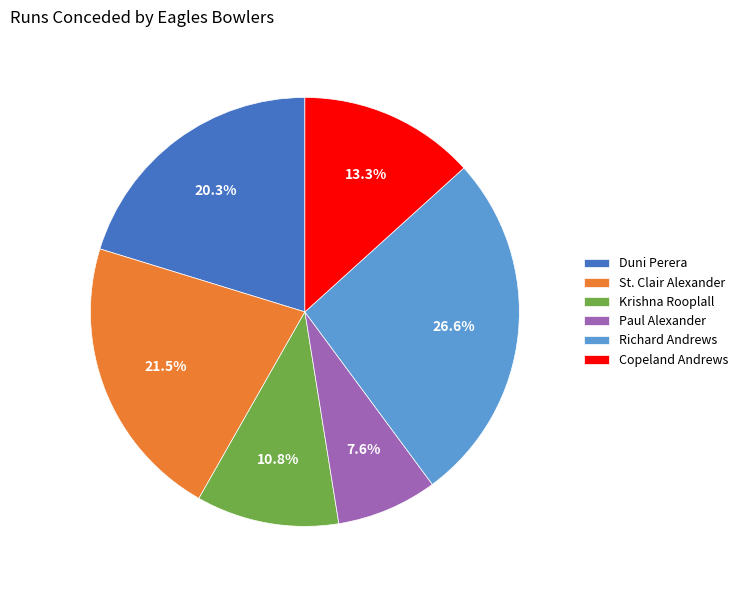

Approximately how many times larger is the value at St. Clair Alexander compared to Copeland Andrews?

1.6